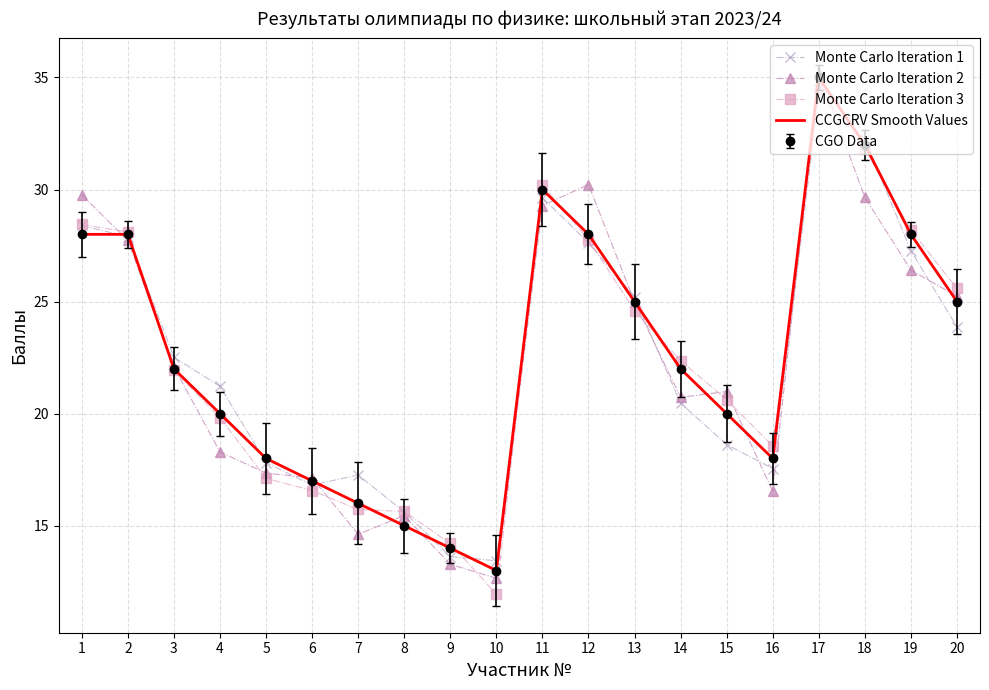

In Monte Carlo Iteration 1, how many points are lower than both neighbors (excluding endpoints)?

3